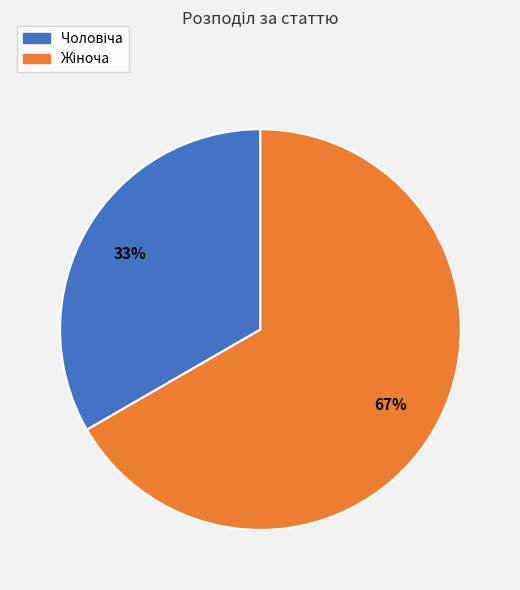

Does any single category account for the majority?

Yes